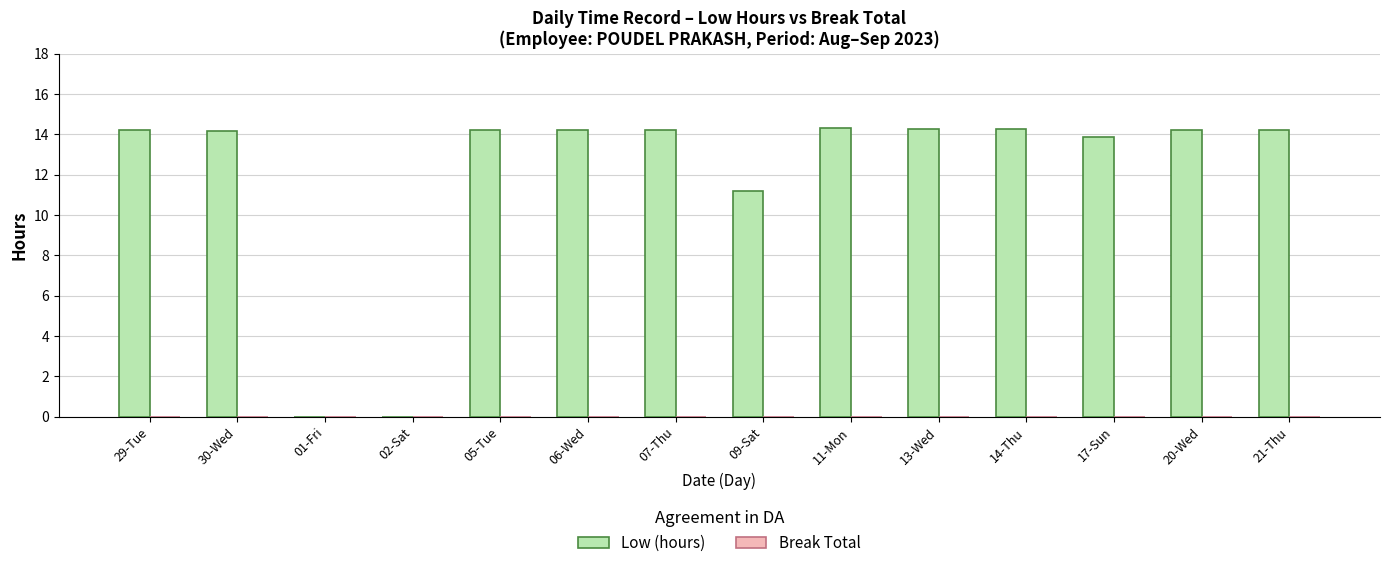

Approximately how many times larger is the value at 30-Wed compared to 07-Thu?

1.0